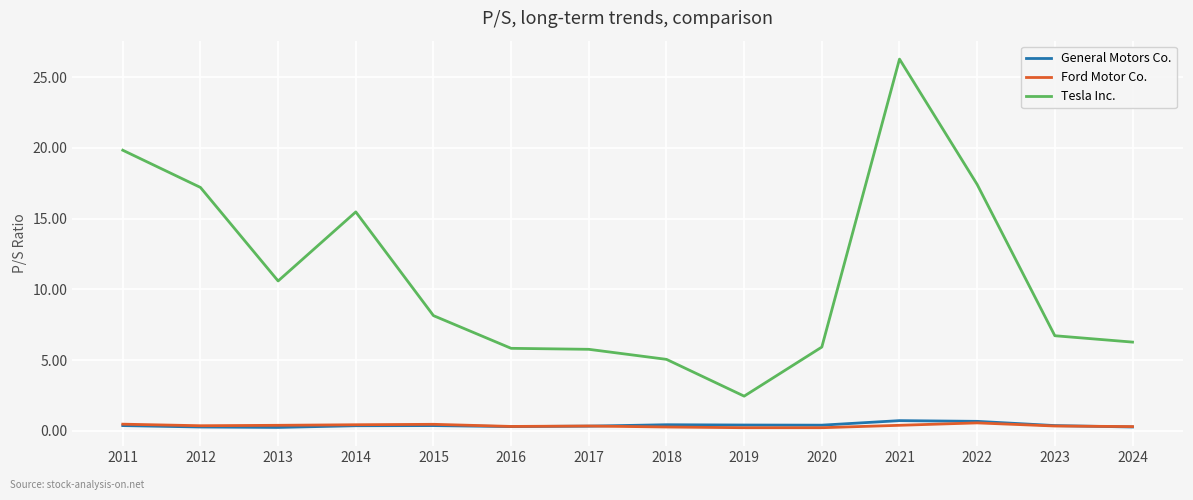

The value of Tesla Inc. at 2018 is 8.1. True or false?

False